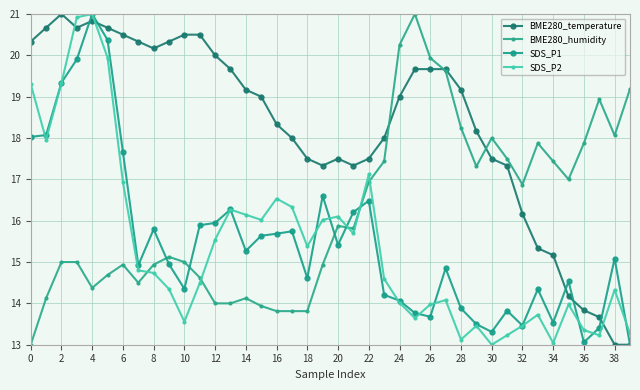

True or false: BME280_humidity and SDS_P2 intersect in this chart.

True